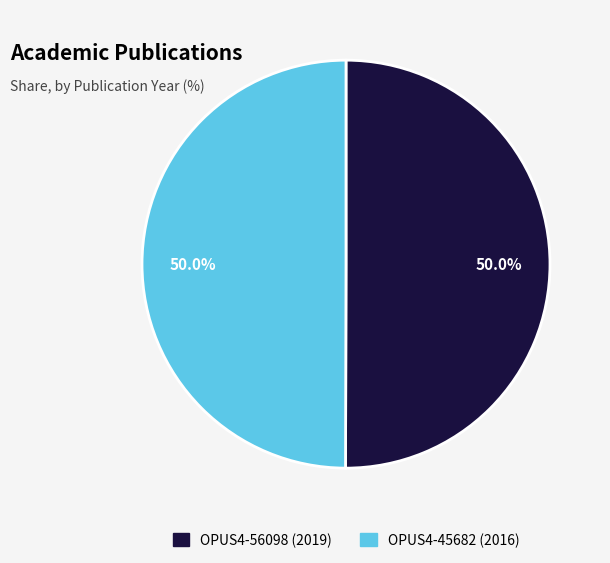

How much of the chart is everything except OPUS4-45682 (2016)?

50.0%